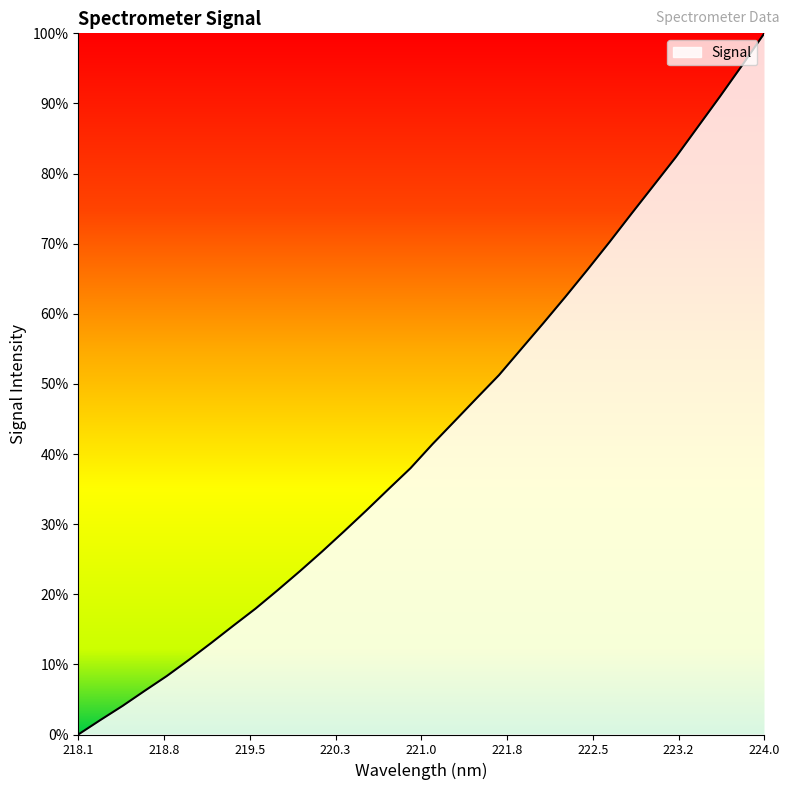

Does the chart display data point markers on the line(s)?

No